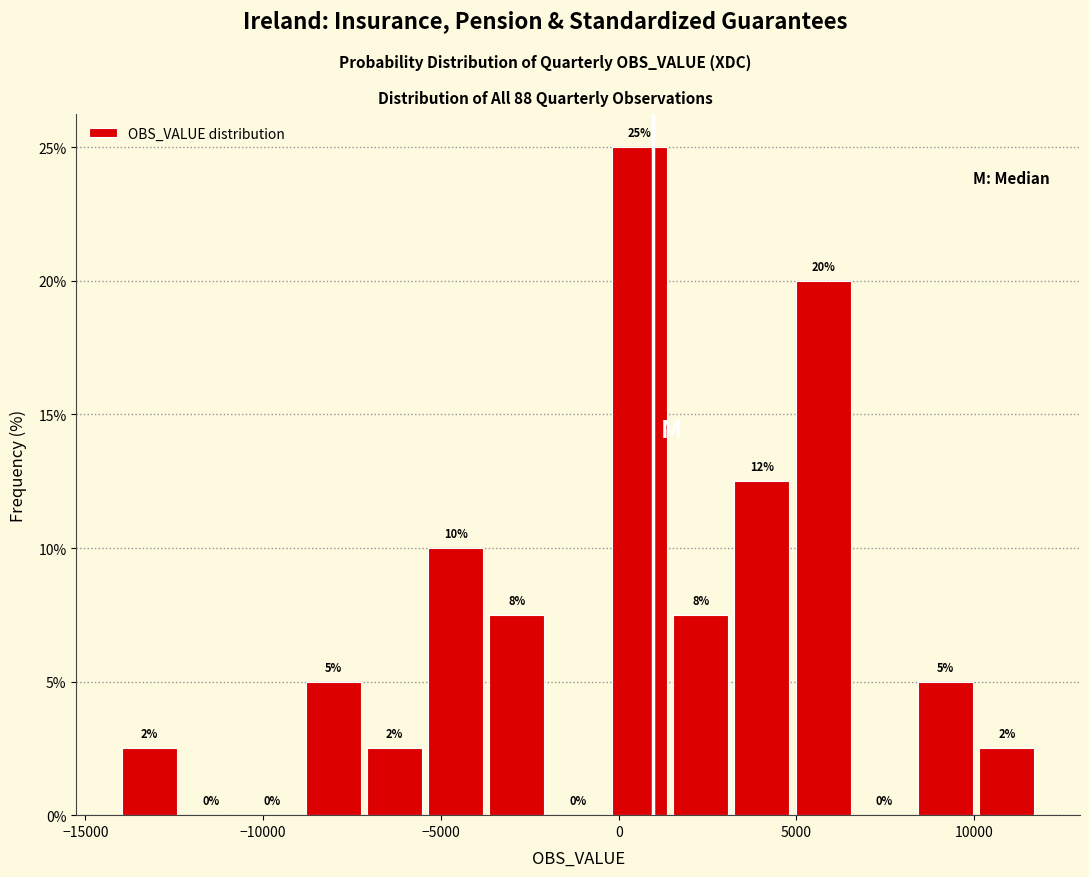

Around what value on the x-axis is the tallest bar? Give the approximate position of its centre, as read against the axis.

500